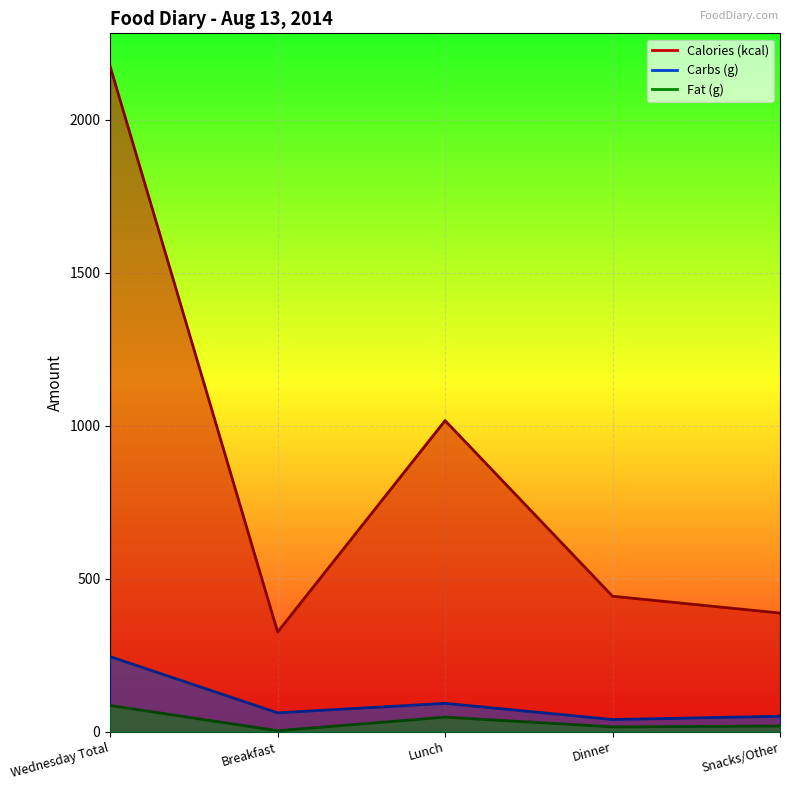

What is the average value of the Calories (kcal) series?

869.6